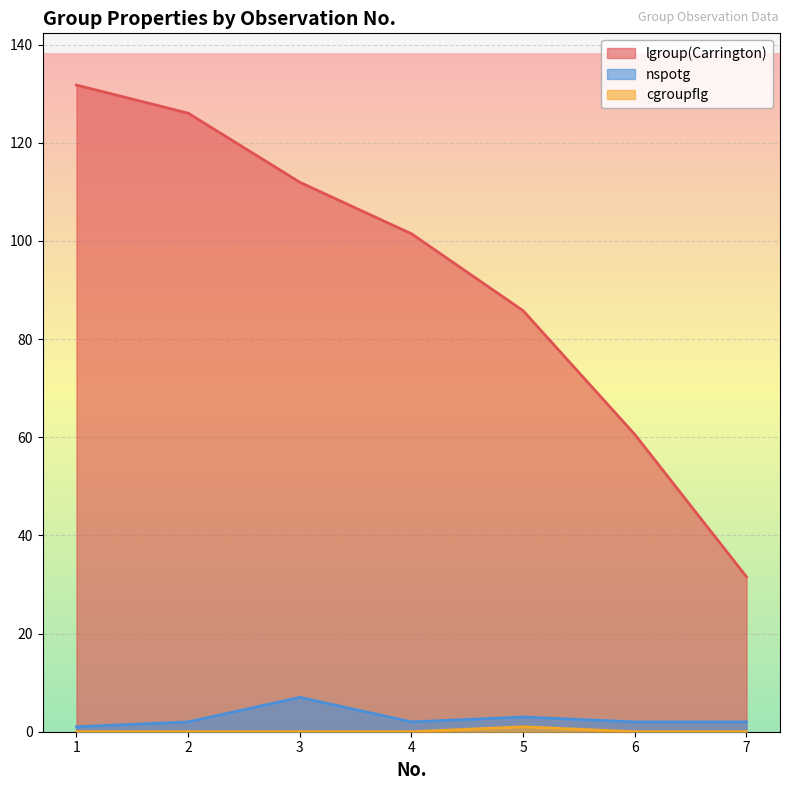

The lgroup(Carrington) series shows 60.4 at 3. True or false?

False